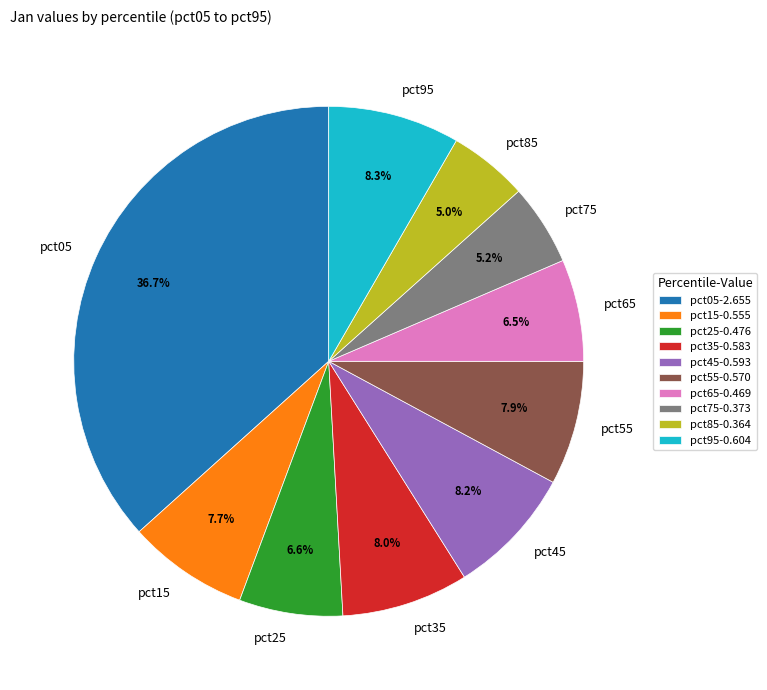

Is there a majority slice in this chart?

No